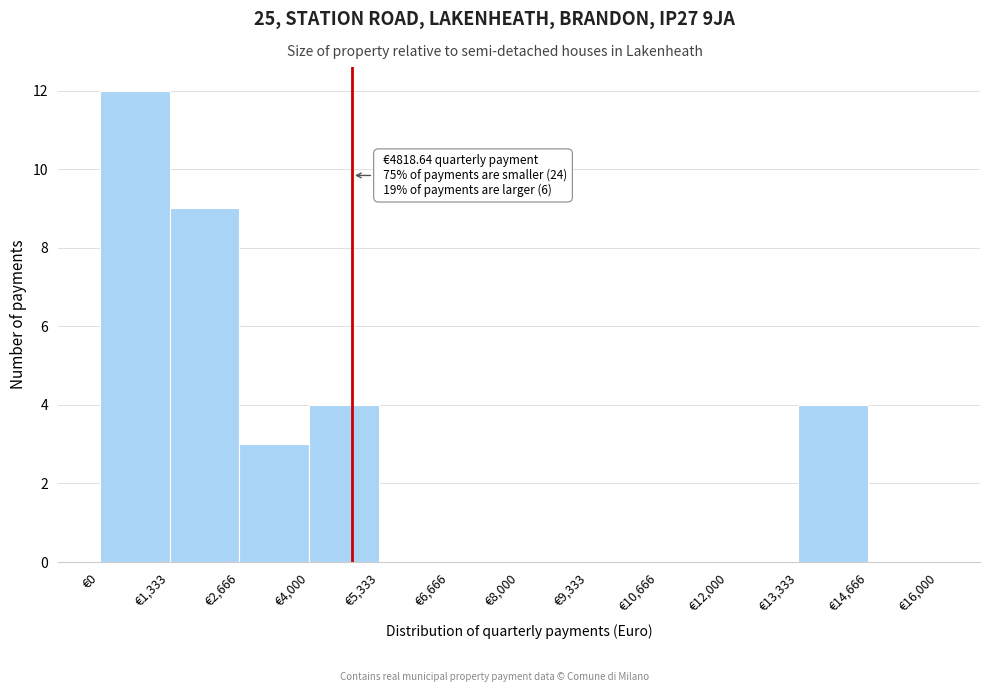

Over which range of the x-axis is the bar tallest?

0 to 1400